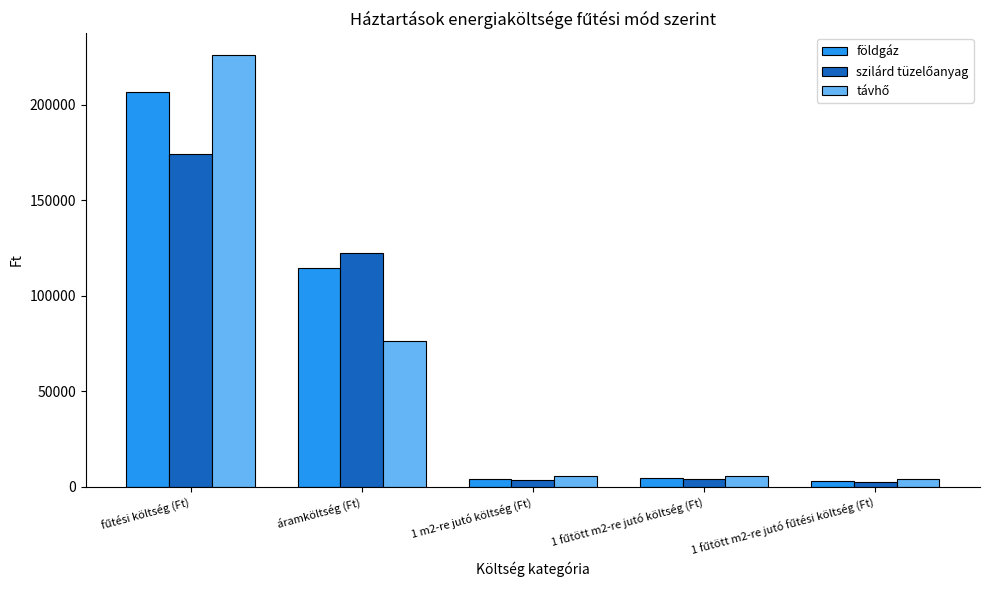

At how many categories does at least one series exceed 90743?

2